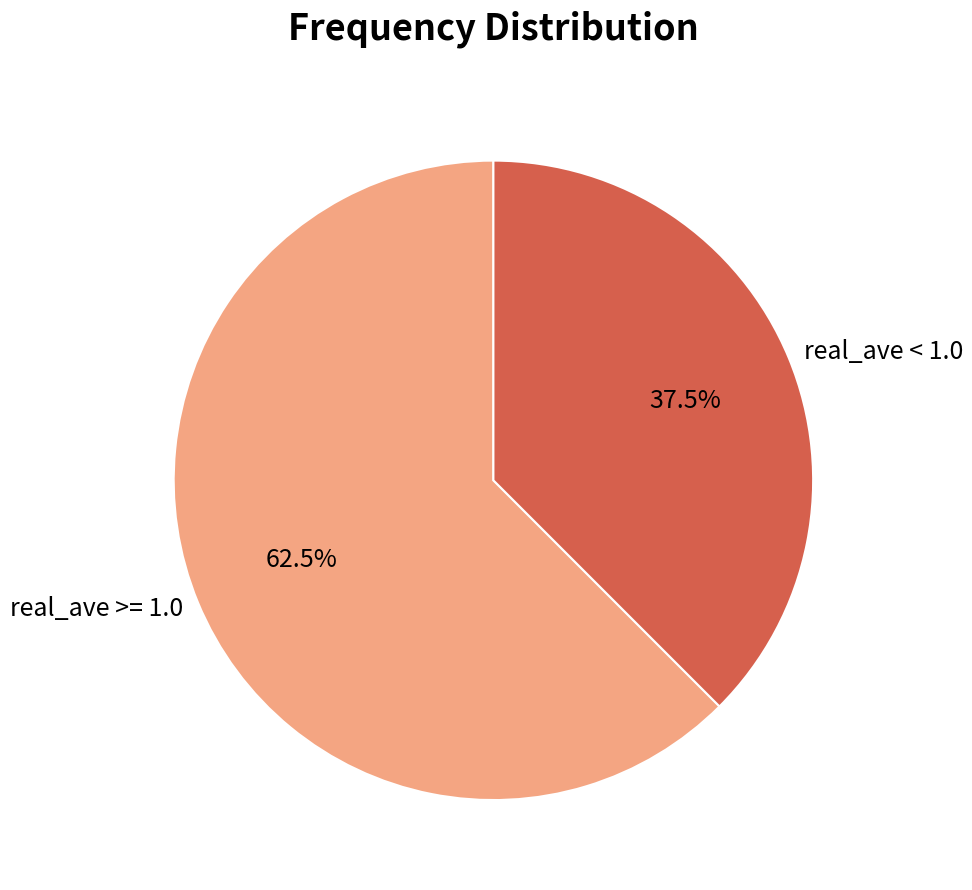

What is the largest slice in the pie chart?

real_ave >= 1.0